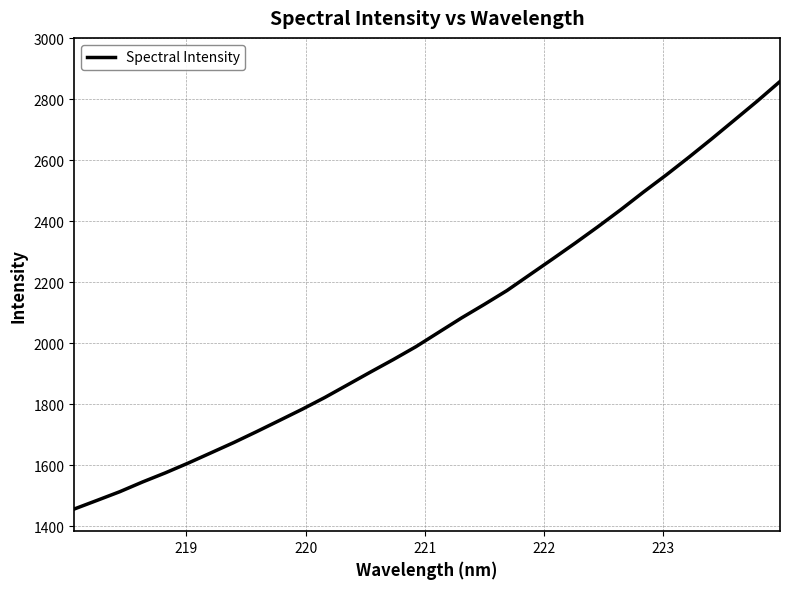

What is the difference between the maximum and minimum values?

1401.4